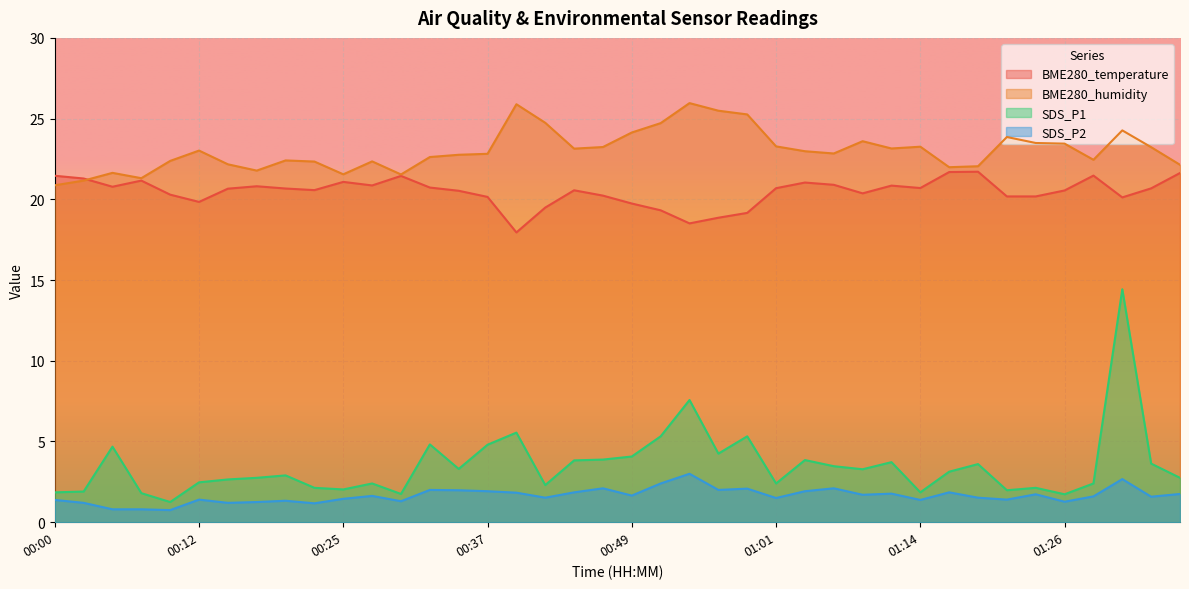

Reading left to right, what are all the values shown in this chart?

BME280_temperature: 00:00=21.5	00:03=21.3	00:05=20.8	00:08=21.2	00:10=20.3	00:12=19.8	00:15=20.7	00:17=20.8	00:20=20.7	00:22=20.6	00:25=21.1	00:27=20.9	00:30=21.4	00:32=20.7	00:34=20.5	00:37=20.1	00:39=17.9	00:42=19.5	00:44=20.6	00:47=20.2	00:49=19.7	00:52=19.3	00:54=18.5	00:57=18.9	00:59=19.2	01:01=20.7	01:04=21.0	01:06=20.9	01:09=20.4	01:11=20.9	01:14=20.7	01:16=21.7	01:18=21.7	01:21=20.2	01:23=20.2	01:26=20.6	01:28=21.5	01:31=20.1	01:33=20.7	01:36=21.6
BME280_humidity: 00:00=20.9	00:03=21.2	00:05=21.6	00:08=21.3	00:10=22.4	00:12=23.0	00:15=22.2	00:17=21.8	00:20=22.4	00:22=22.3	00:25=21.6	00:27=22.4	00:30=21.5	00:32=22.6	00:34=22.8	00:37=22.8	00:39=25.9	00:42=24.7	00:44=23.1	00:47=23.2	00:49=24.1	00:52=24.7	00:54=26.0	00:57=25.5	00:59=25.3	01:01=23.3	01:04=23.0	01:06=22.8	01:09=23.6	01:11=23.1	01:14=23.3	01:16=22.0	01:18=22.1	01:21=23.9	01:23=23.5	01:26=23.4	01:28=22.4	01:31=24.3	01:33=23.2	01:36=22.1
SDS_P1: 00:00=1.9	00:03=1.9	00:05=4.7	00:08=1.8	00:10=1.2	00:12=2.5	00:15=2.6	00:17=2.8	00:20=2.9	00:22=2.1	00:25=2.0	00:27=2.4	00:30=1.8	00:32=4.8	00:34=3.3	00:37=4.8	00:39=5.5	00:42=2.3	00:44=3.8	00:47=3.9	00:49=4.1	00:52=5.3	00:54=7.6	00:57=4.2	00:59=5.3	01:01=2.4	01:04=3.9	01:06=3.5	01:09=3.3	01:11=3.7	01:14=1.9	01:16=3.1	01:18=3.6	01:21=2.0	01:23=2.1	01:26=1.7	01:28=2.4	01:31=14.4	01:33=3.6	01:36=2.8
SDS_P2: 00:00=1.4	00:03=1.2	00:05=0.8	00:08=0.8	00:10=0.8	00:12=1.4	00:15=1.2	00:17=1.2	00:20=1.3	00:22=1.2	00:25=1.4	00:27=1.6	00:30=1.3	00:32=2.0	00:34=2.0	00:37=1.9	00:39=1.8	00:42=1.5	00:44=1.9	00:47=2.1	00:49=1.6	00:52=2.4	00:54=3.0	00:57=2.0	00:59=2.1	01:01=1.5	01:04=1.9	01:06=2.1	01:09=1.7	01:11=1.8	01:14=1.4	01:16=1.9	01:18=1.5	01:21=1.4	01:23=1.7	01:26=1.3	01:28=1.6	01:31=2.7	01:33=1.6	01:36=1.8